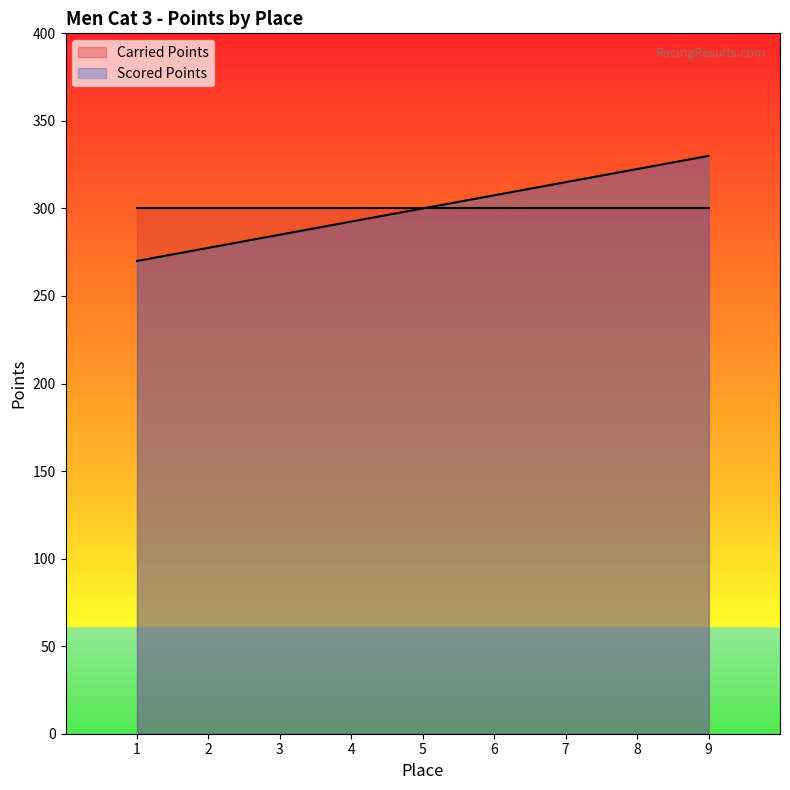

Which has a higher value, 8 or 3?

8